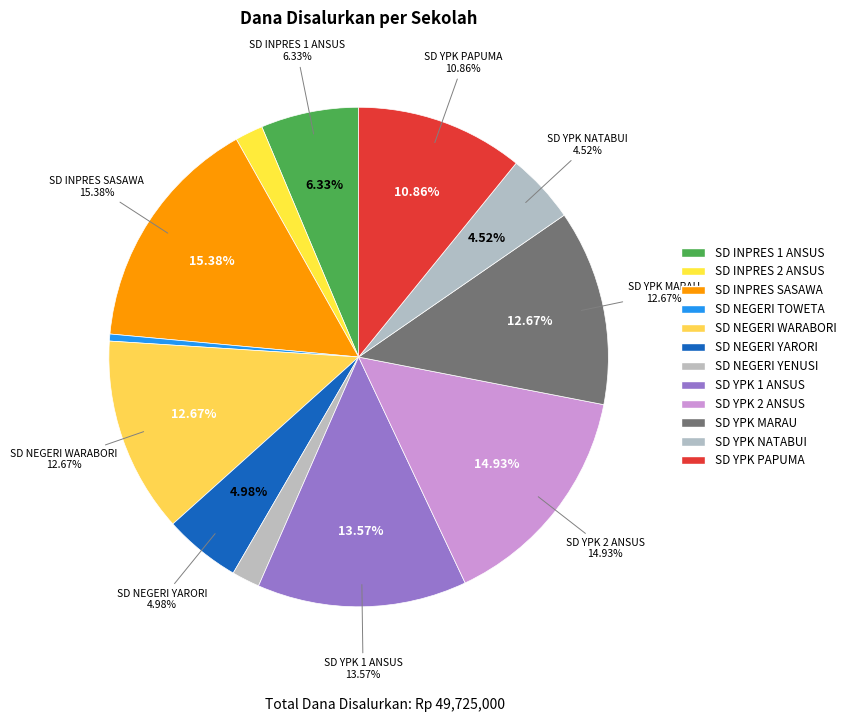

Combined, what portion of the pie is SD INPRES 2 ANSUS and SD INPRES 1 ANSUS?

8.1%